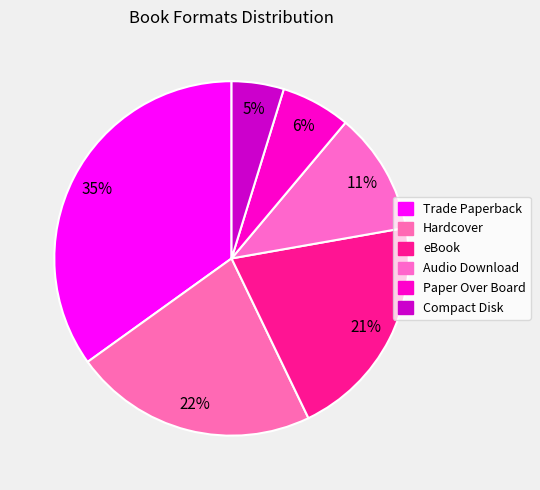

To the nearest percent, what is the difference between the Compact Disk and Audio Download slice percentages?

6%